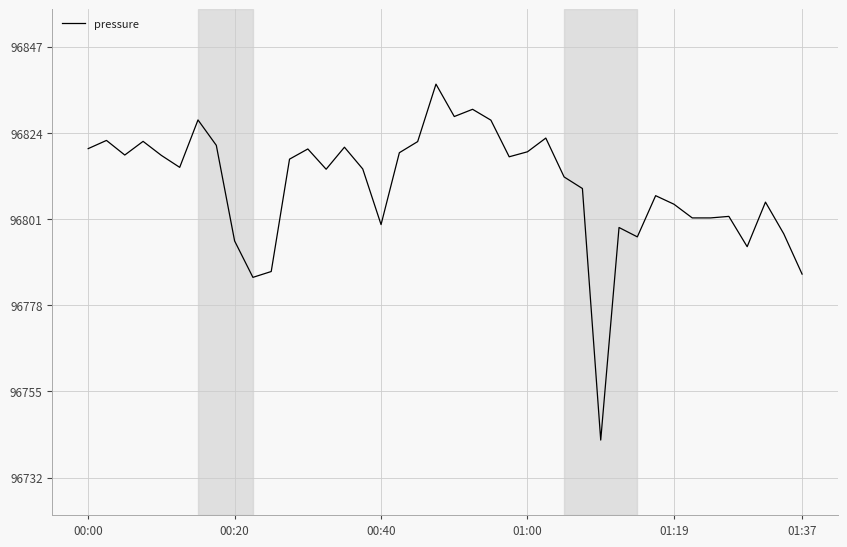

What is the minimum value shown in the chart?

96742.0